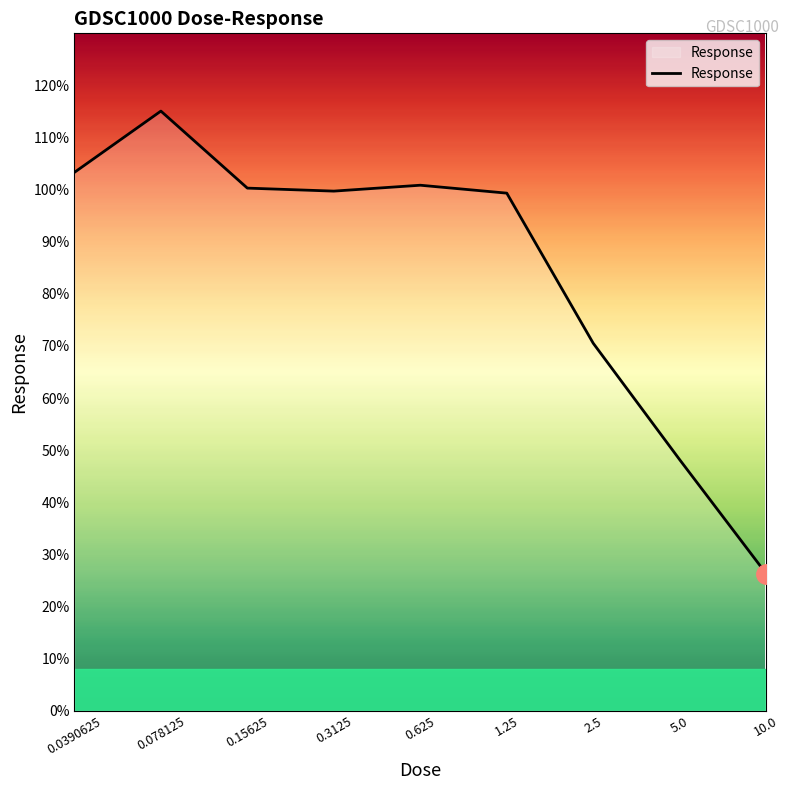

What is the maximum value shown in the chart?

115.1